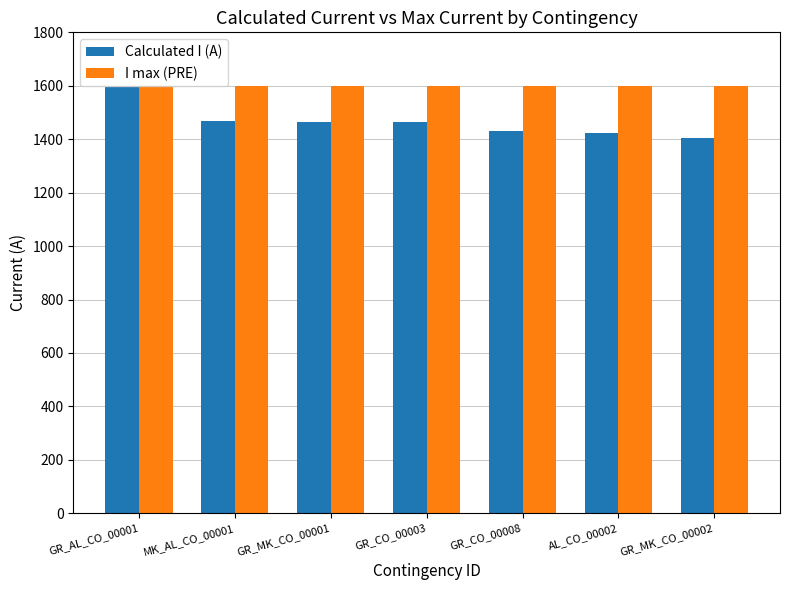

Between GR_AL_CO_00001 and AL_CO_00002, which series saw the biggest shift?

Calculated I (A)